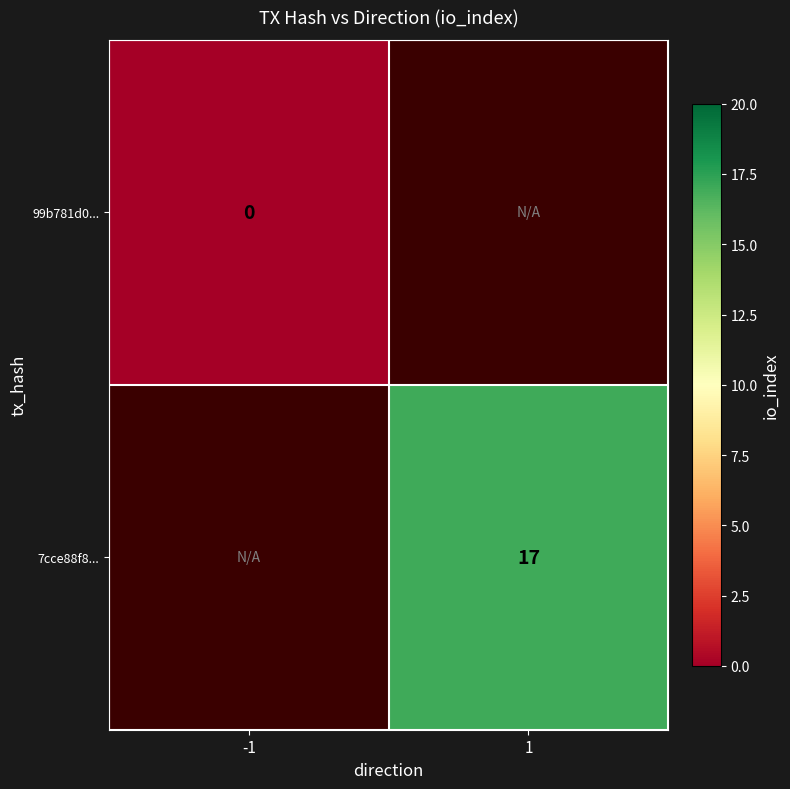

The 7cce88f8... series shows 6 at 1. True or false?

False